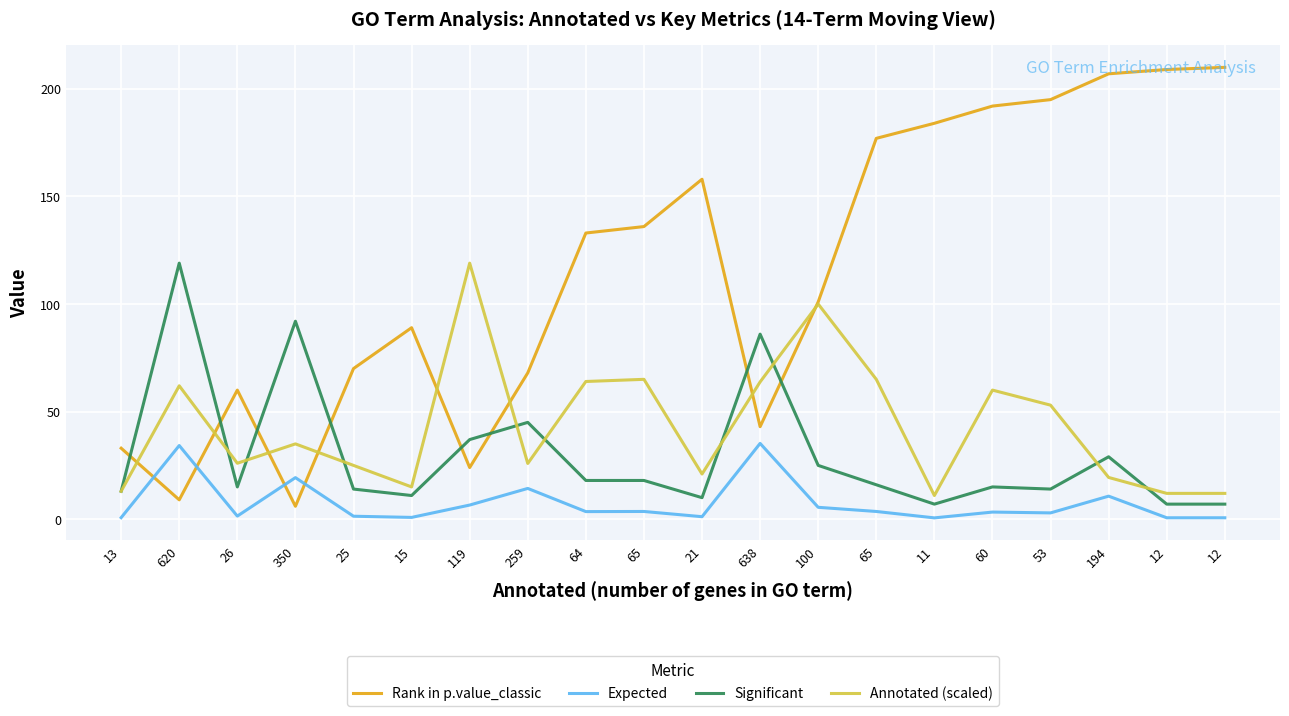

Does the chart display data point markers on the line(s)?

No